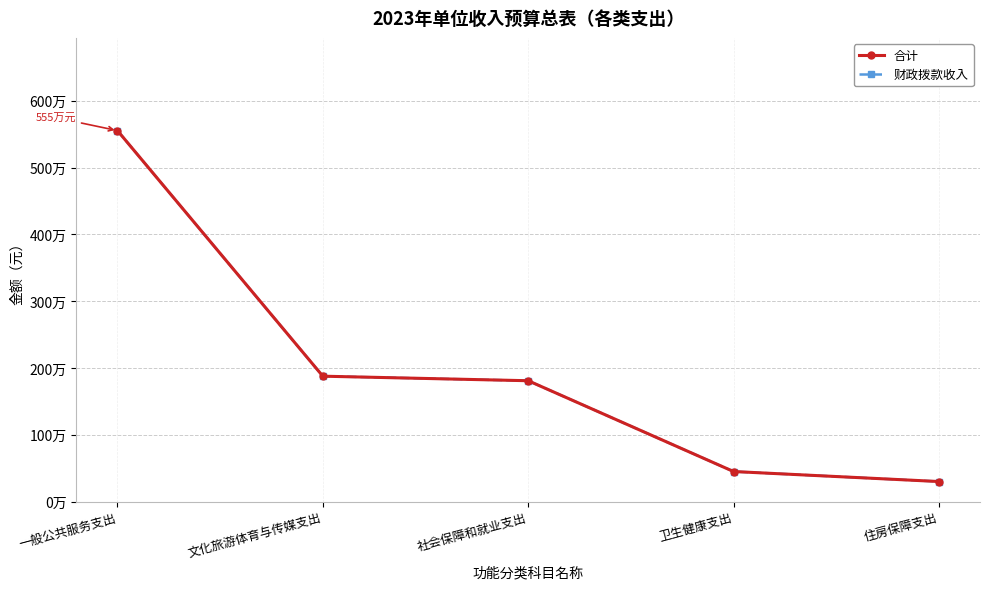

Is this an area chart (filled region under the line)?

No